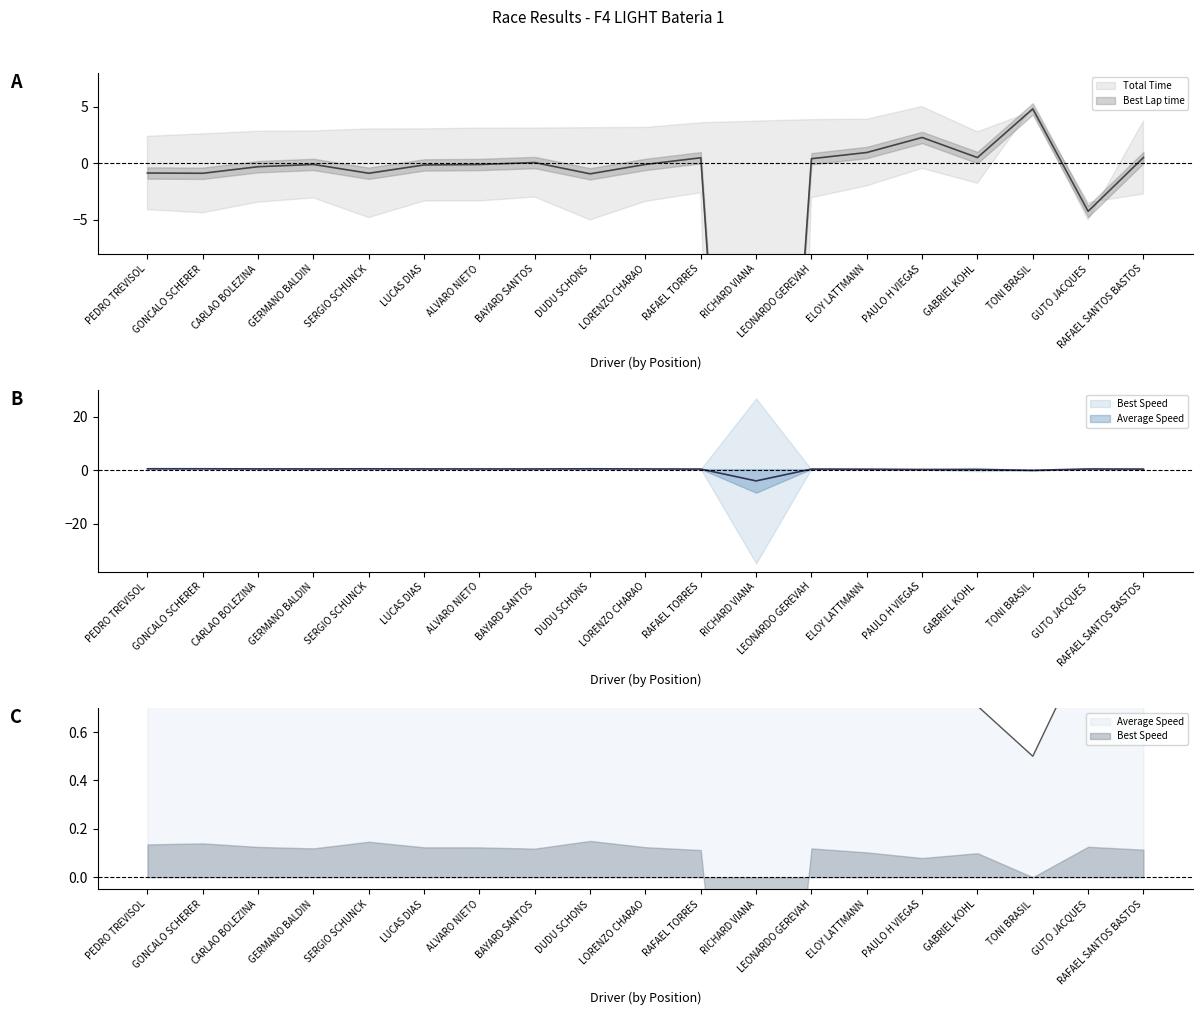

What is the spread (max minus min) of values at ELOY LATTMANN?

0.5